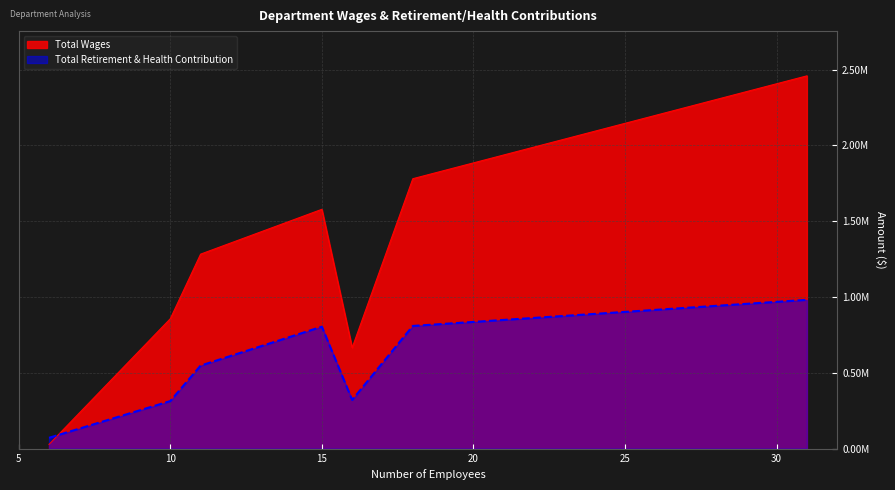

Which series has the largest range (max minus min)?

Total Wages